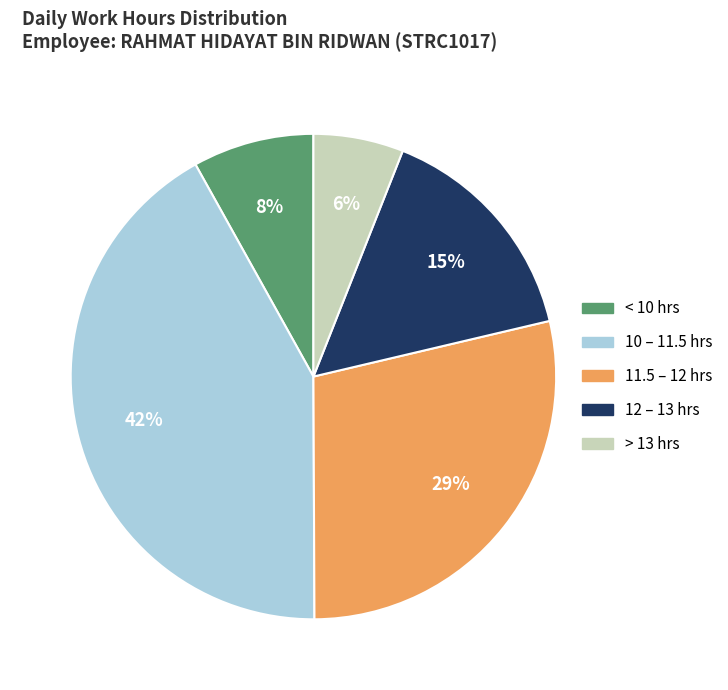

To the nearest percent, what is the combined percentage of 12 – 13 hrs and < 10 hrs?

23%